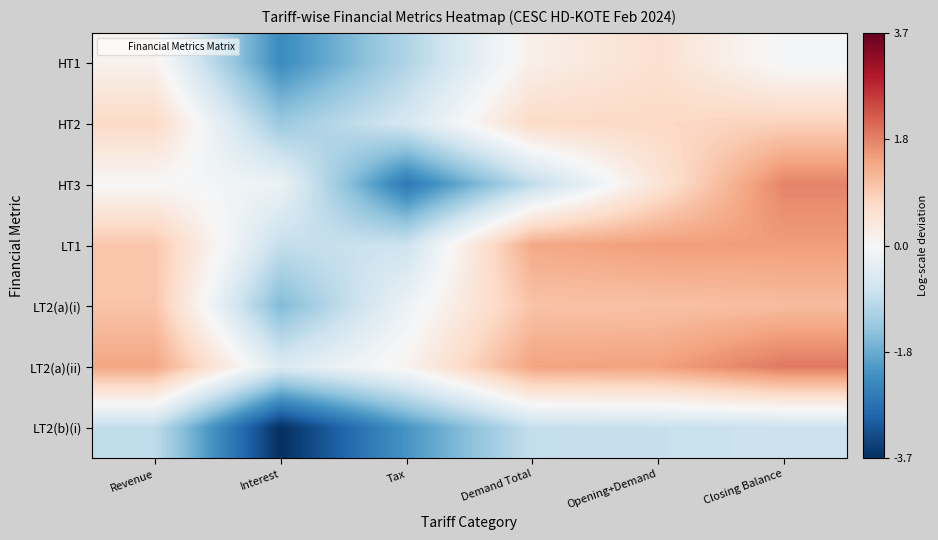

How many series are shown in this chart?

7